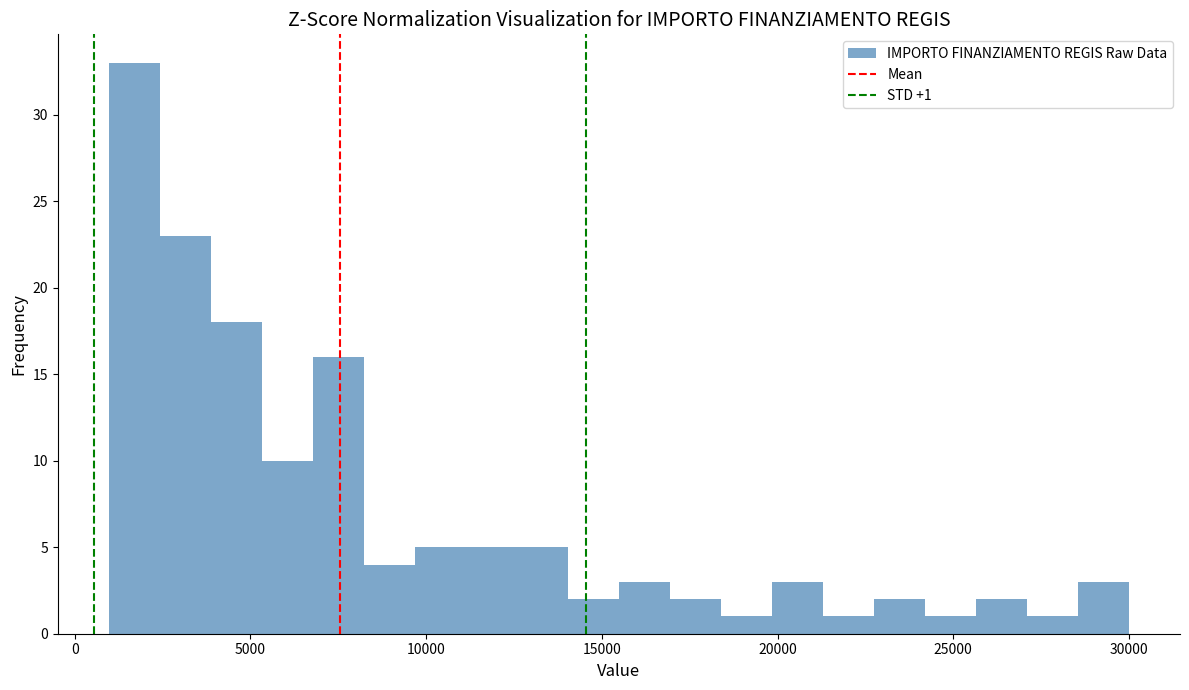

Around what value on the x-axis is the tallest bar? Give the approximate position of its centre, as read against the axis.

1500